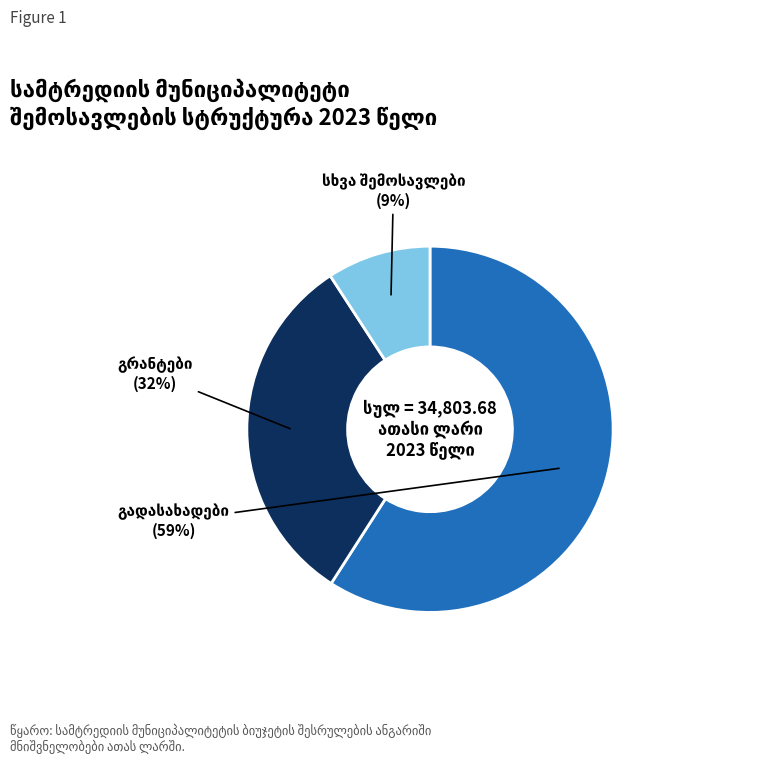

Is there a majority slice in this chart?

Yes